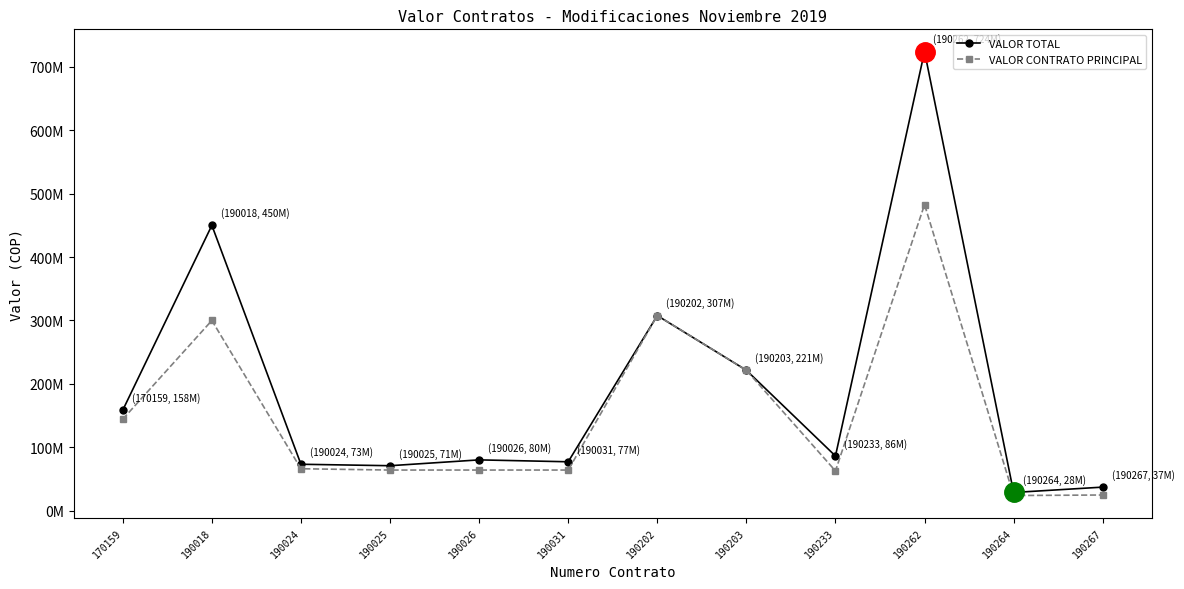

What are all the series names shown in the legend?

VALOR TOTAL, VALOR CONTRATO PRINCIPAL